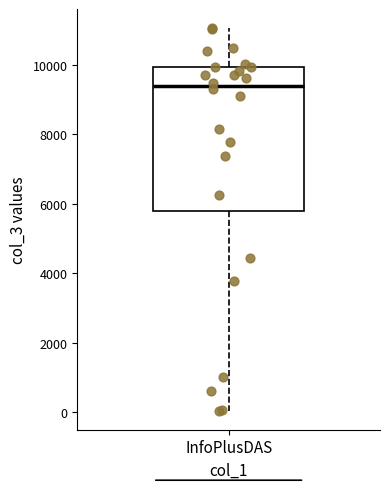

Transcribe this box plot: give where the median line is, the range the box spans, and where the two whiskers end, as read against the y-axis. The values are not printed on the chart, so give them approximately, as read against the axis.

median 9400, box 5800 to 10000, whiskers 0 to 11000